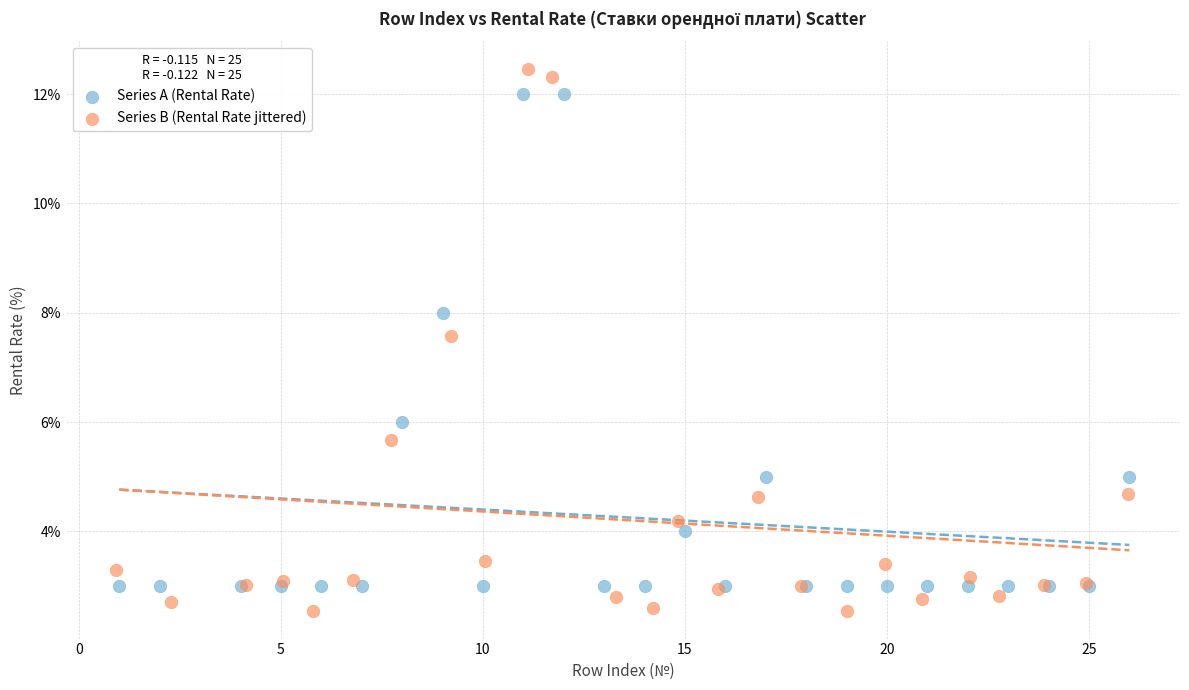

Which series has the largest Y range (max minus min)?

Series B (Rental Rate jittered)